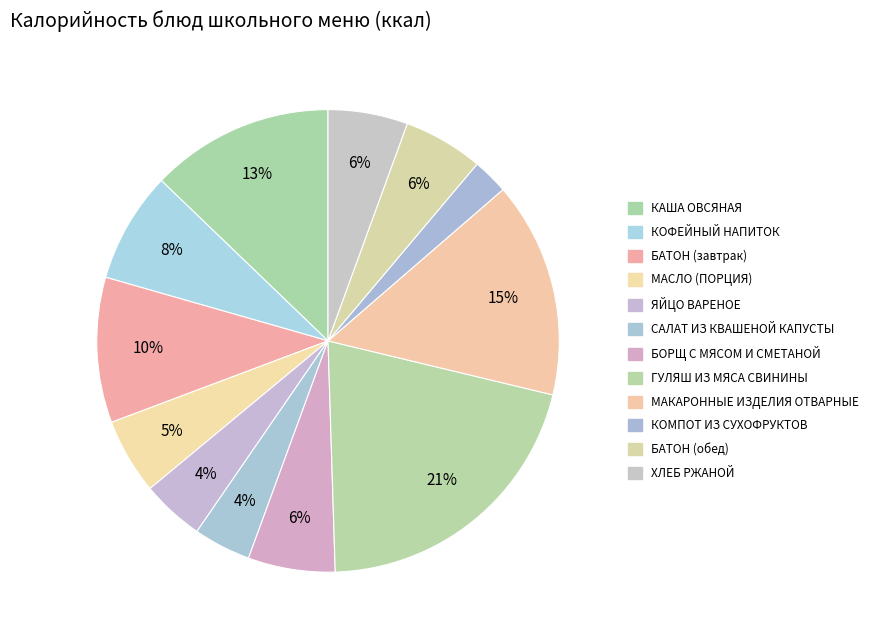

How many slices are in this pie chart?

12